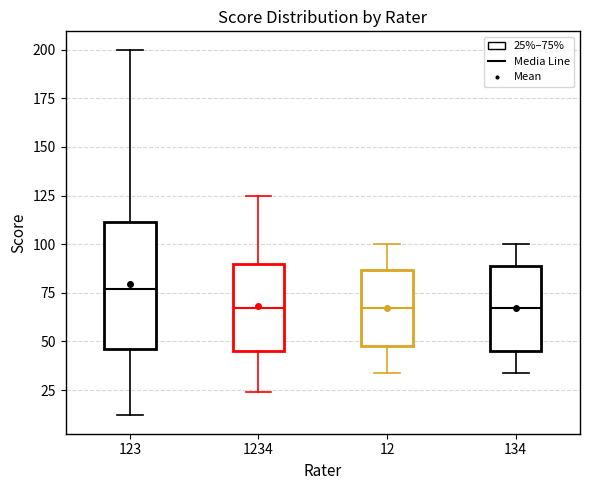

Where is the lower edge of the box at x = 1234 on the y-axis? The values are not printed on the chart, so give them approximately, as read against the axis.

45